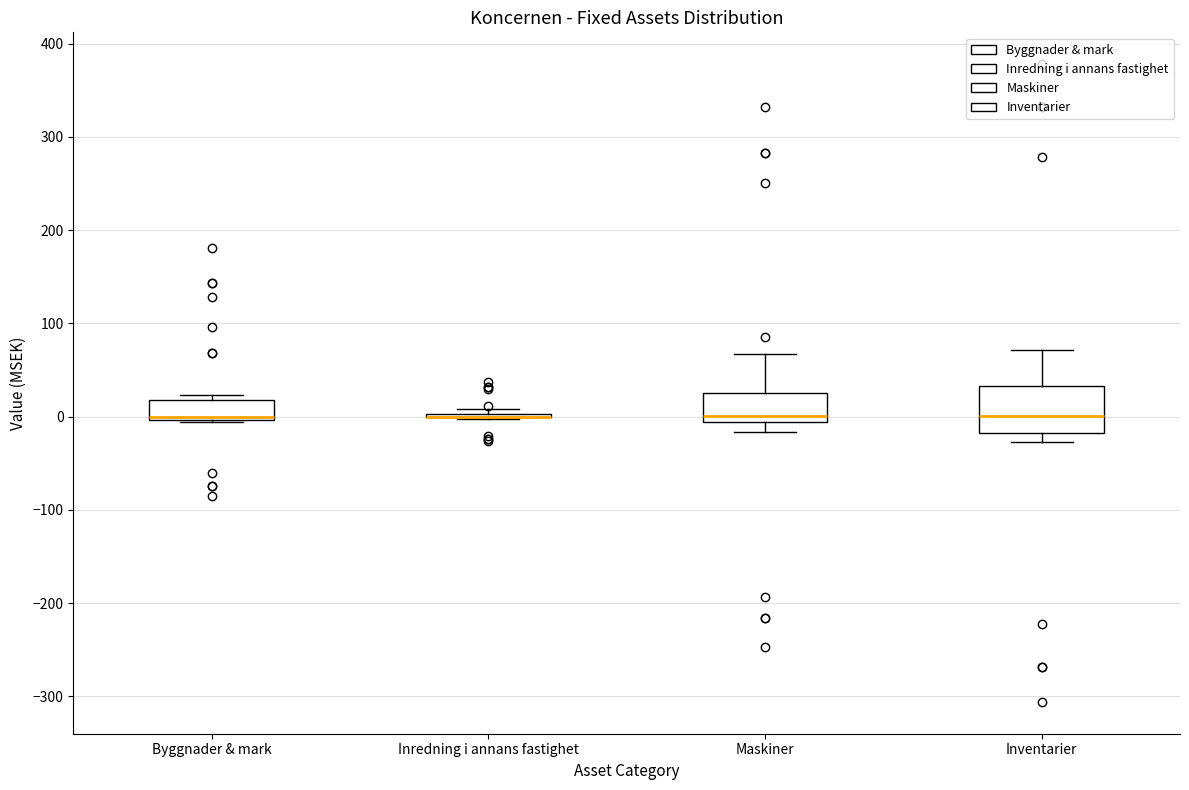

Reading left to right, read every box against the y-axis: the position of its median line, the range the box covers, and the ends of its whiskers. The values are not printed on the chart, so give them approximately, as read against the axis.

Byggnader & mark: median 0 (just above the box's lower edge), box 0 to 20, whiskers -10 to 20 (just above the box's upper edge)
Inredning i annans fastighet: box collapsed to a line at 0, whiskers 0 to 10
Maskiner: median 0, box -10 to 30, whiskers -20 to 70
Inventarier: median 0, box -20 to 30, whiskers -30 to 70